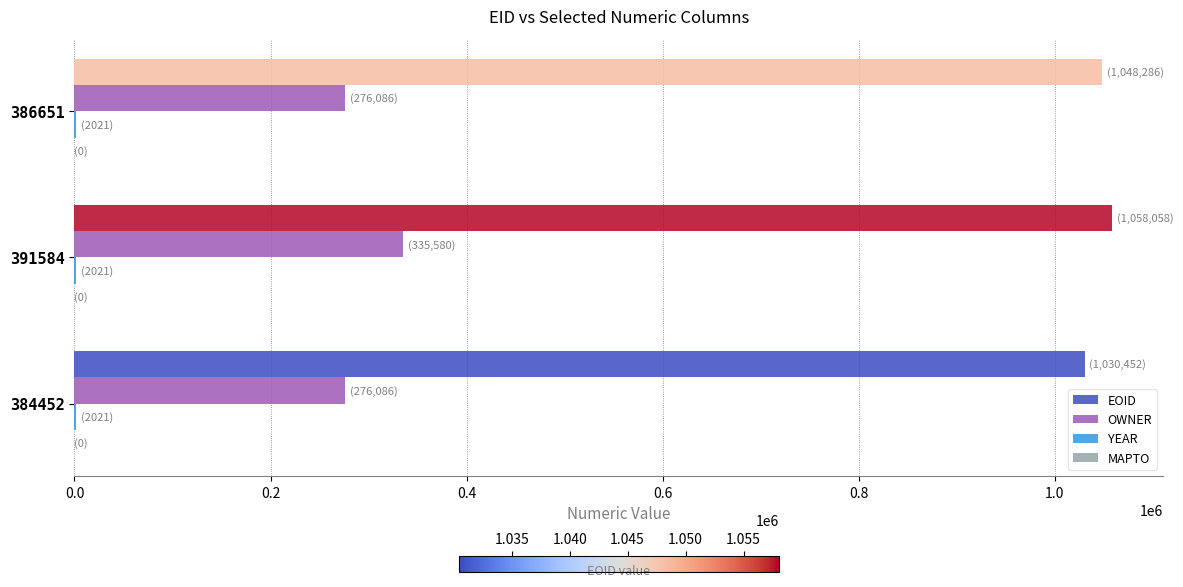

What is the greatest value displayed?

1058058